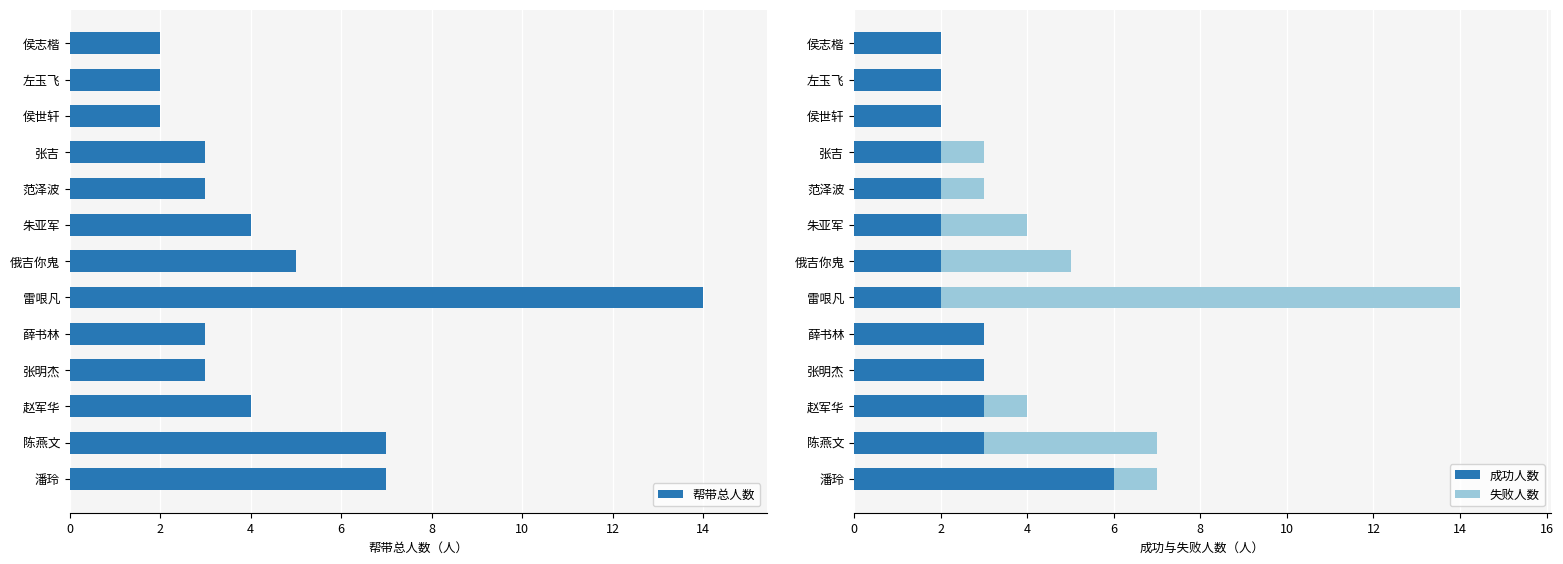

What is the sum of the 帮带总人数 values at 朱亚军 and 俄吉你鬼?

9